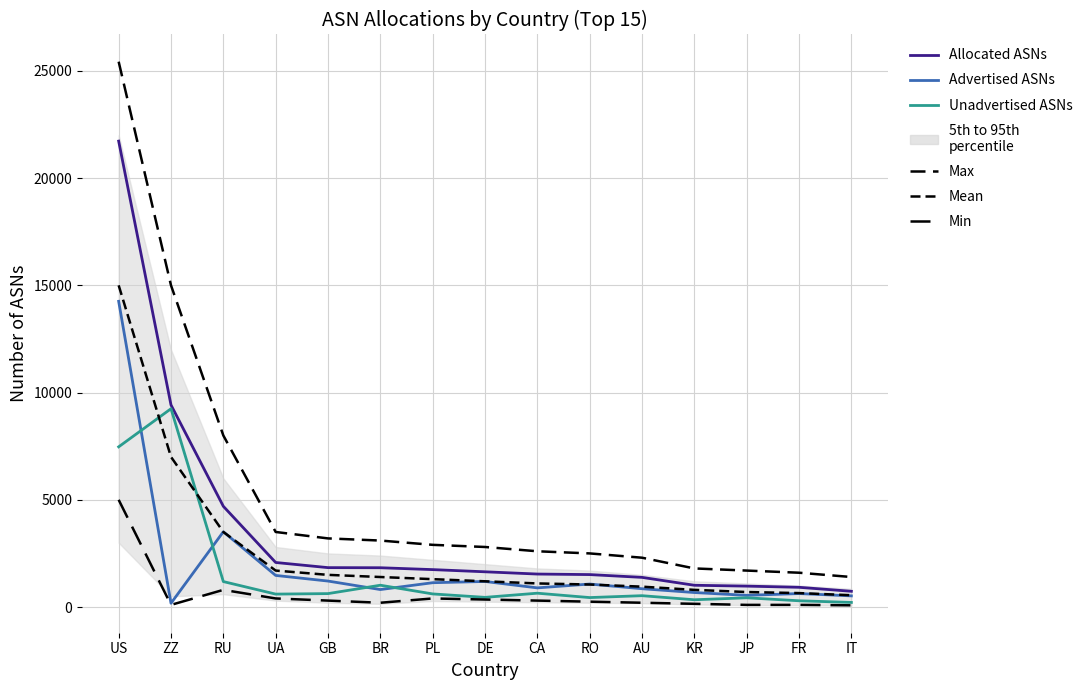

True or false: Max and Unadvertised ASNs intersect in this chart.

False